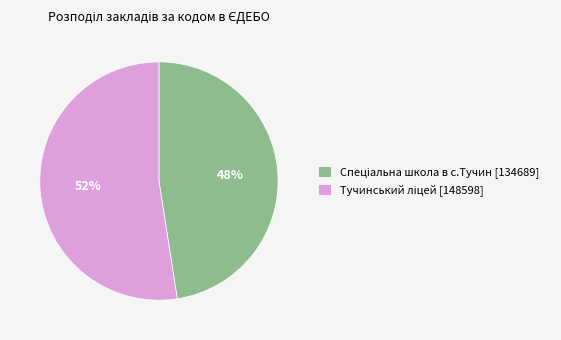

To the nearest percent, what is the average slice percentage?

50%